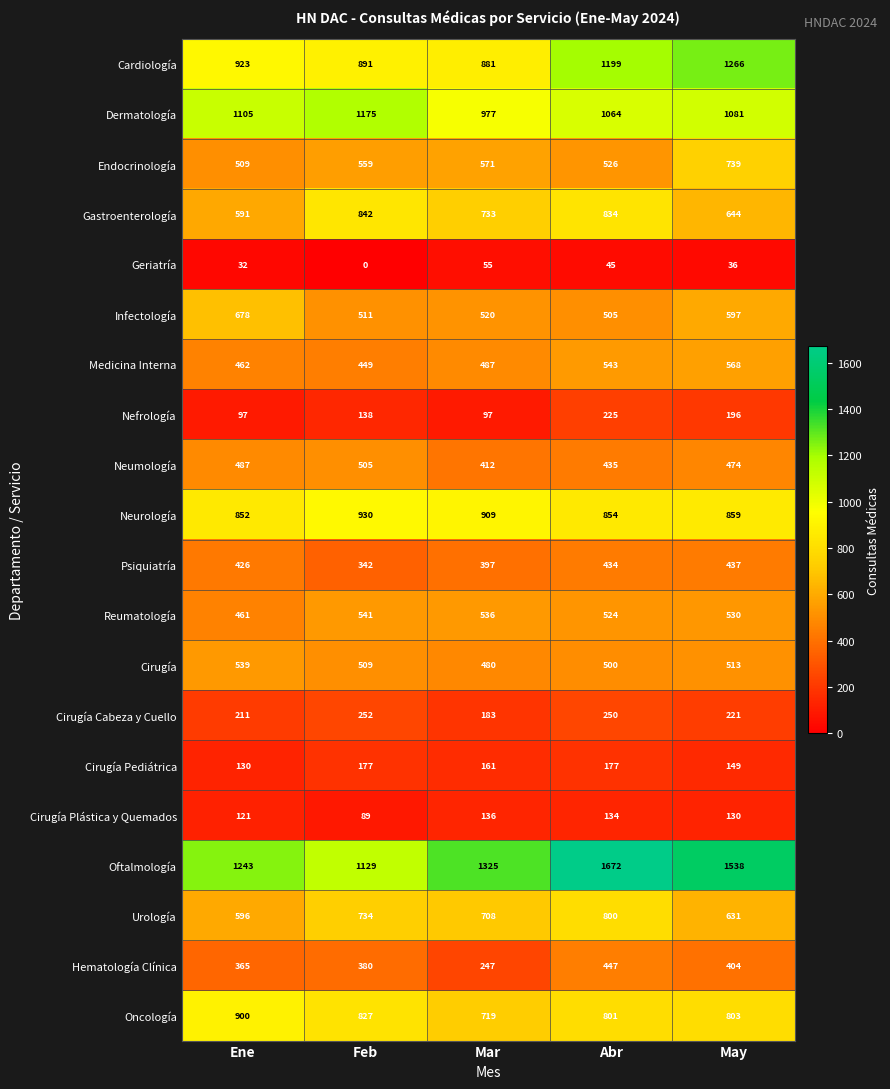

What is the total value across all series at May?

11816